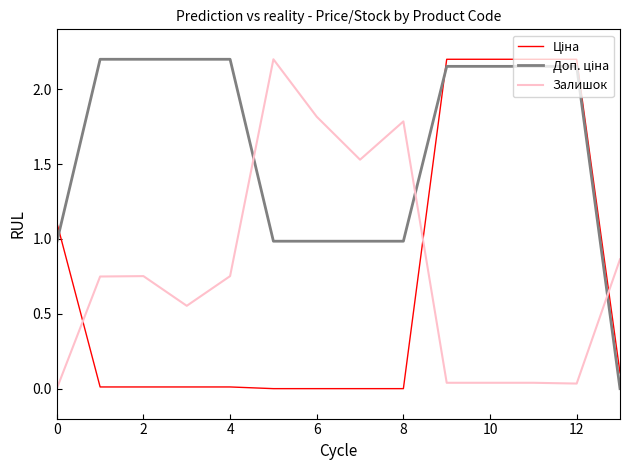

True or false: Залишок has more than 0 points higher than both neighbors.

True